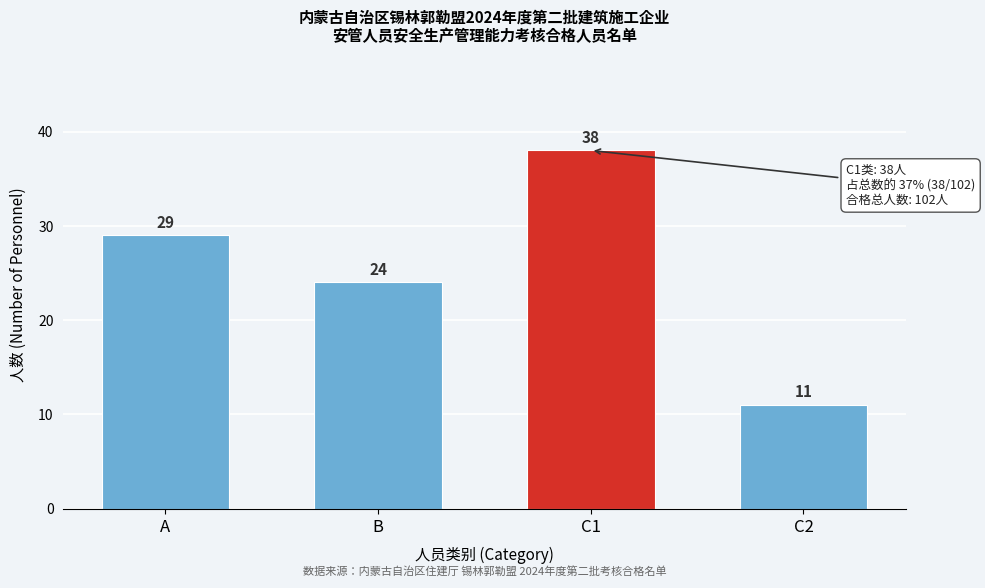

Reading right to left, what are all the values shown in this chart?

C2=11	C1=38	B=24	A=29